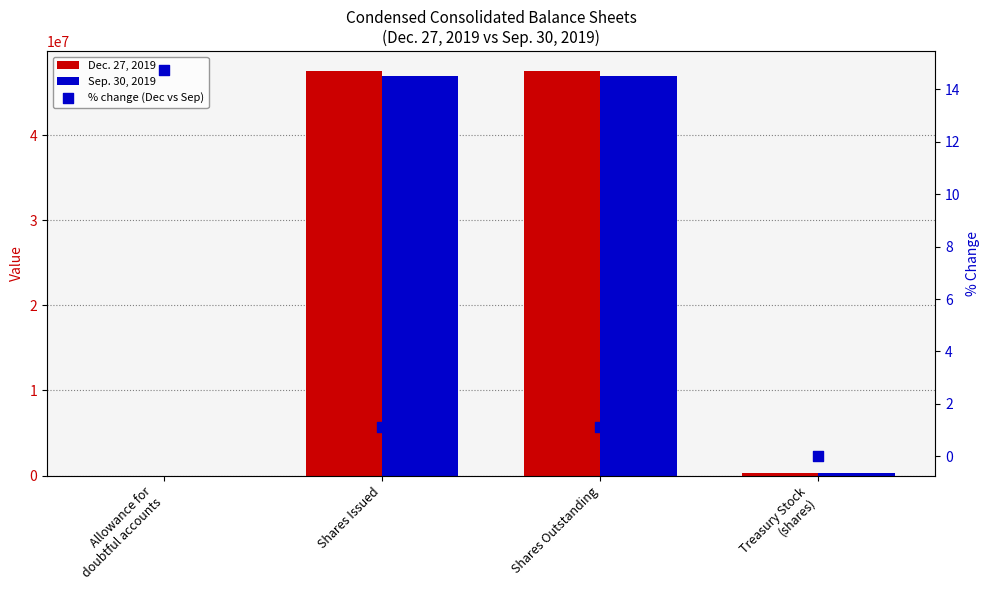

Is the value of Sep. 30, 2019 at Allowance for
doubtful accounts greater than the value of % change (Dec vs Sep) at Treasury Stock
(shares)?

Yes